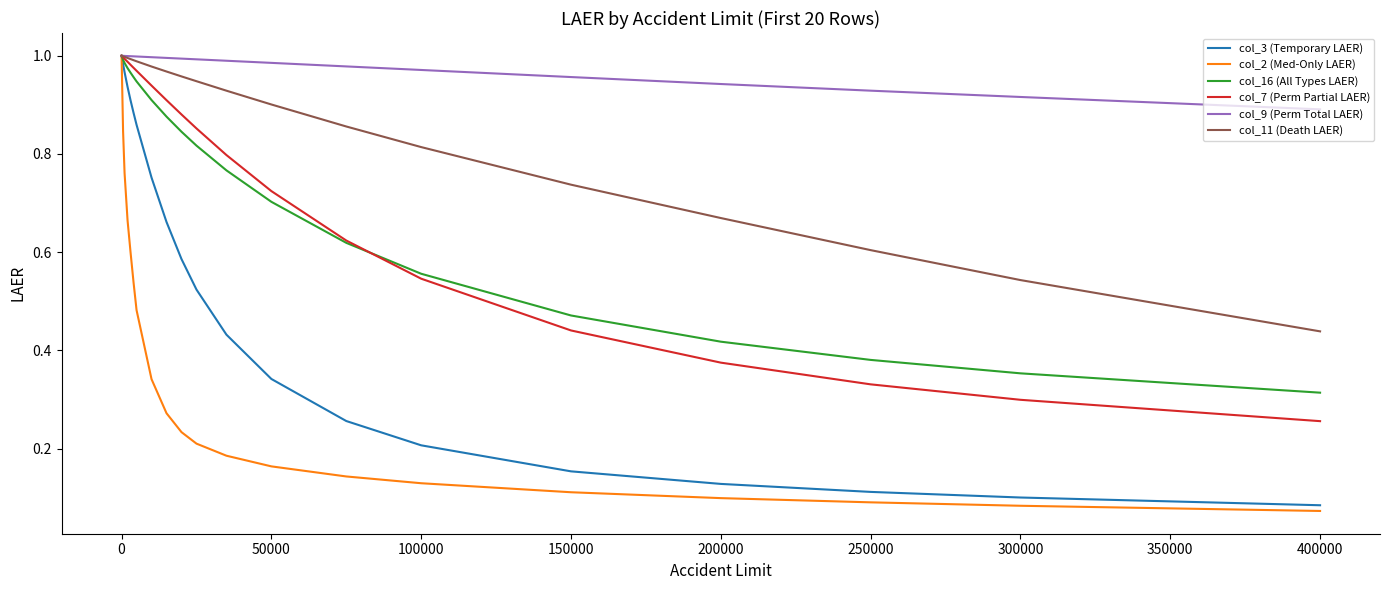

True or false: col_16 (All Types LAER) and col_11 (Death LAER) intersect in this chart.

False